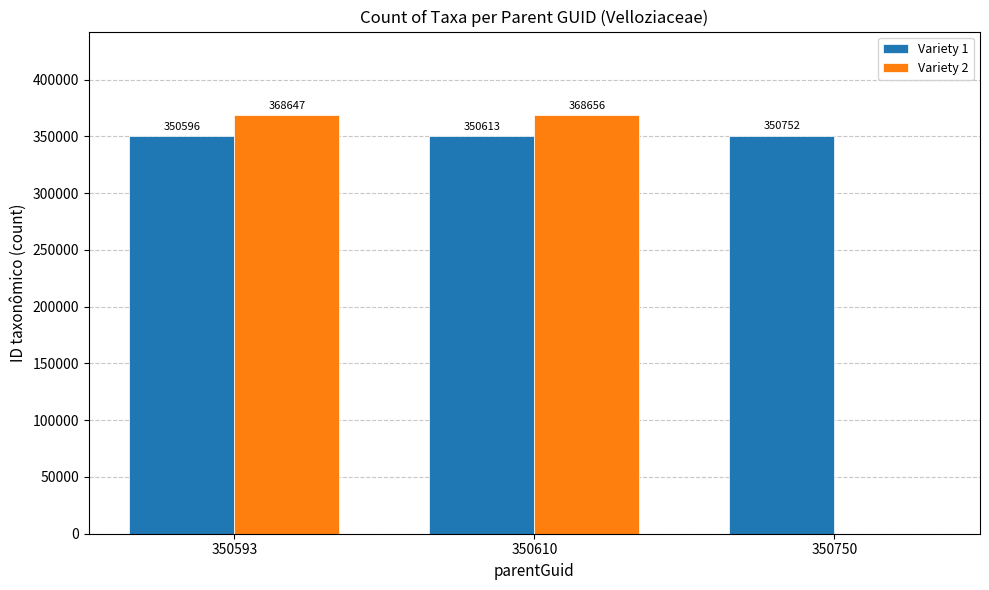

What is the sum of all Variety 2 values?

737303